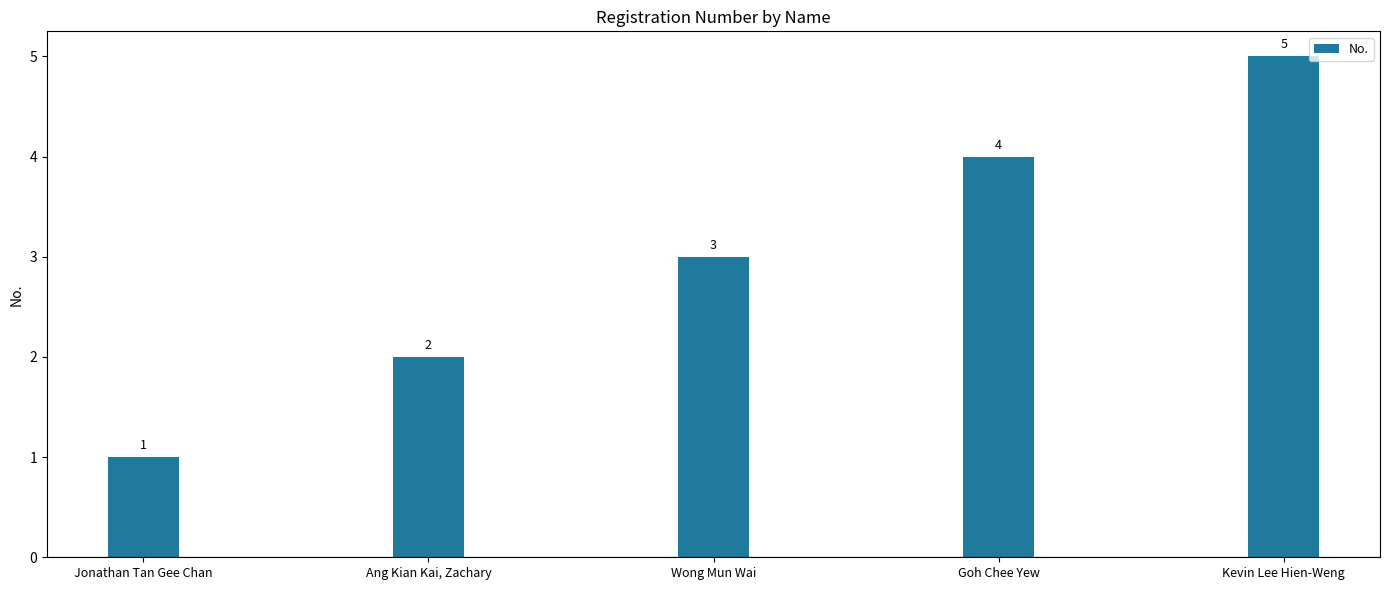

Where is the data nearest to the value 3?

Wong Mun Wai